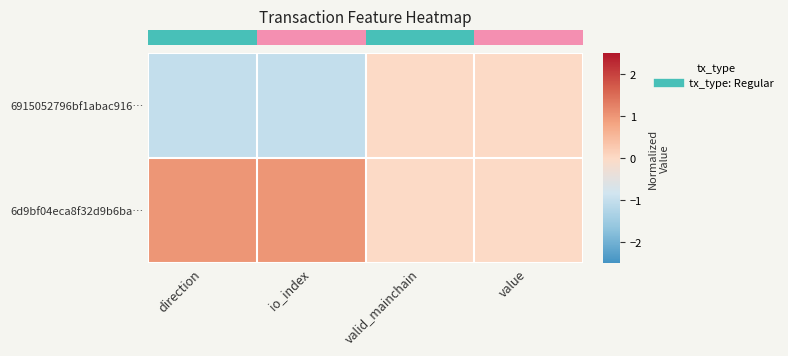

Which series changed the most between direction and io_index?

row_0